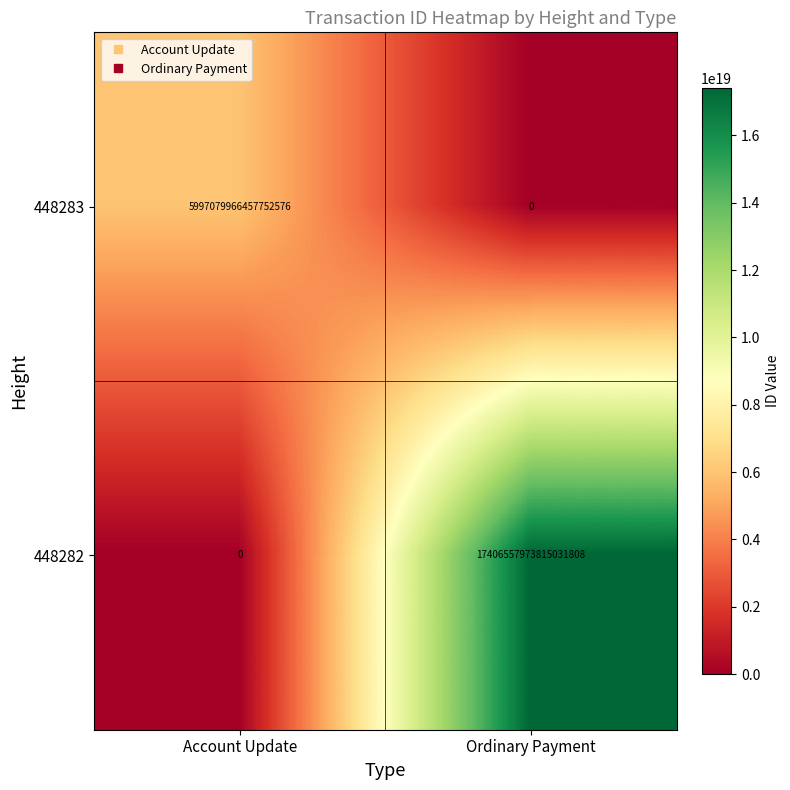

Which category has the lowest value in the 448282 series?

Account Update